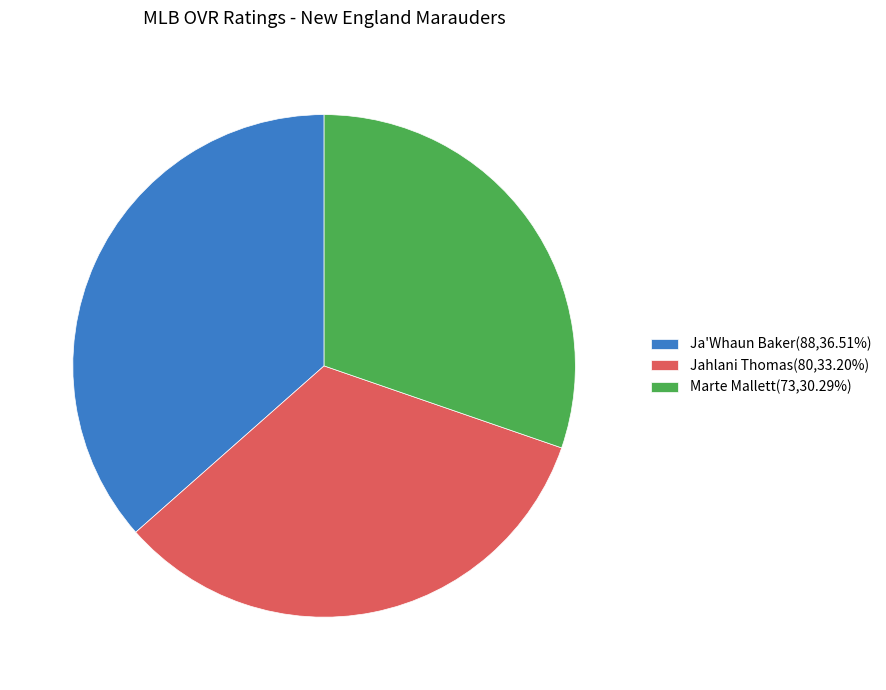

How many segments does this pie chart have?

3